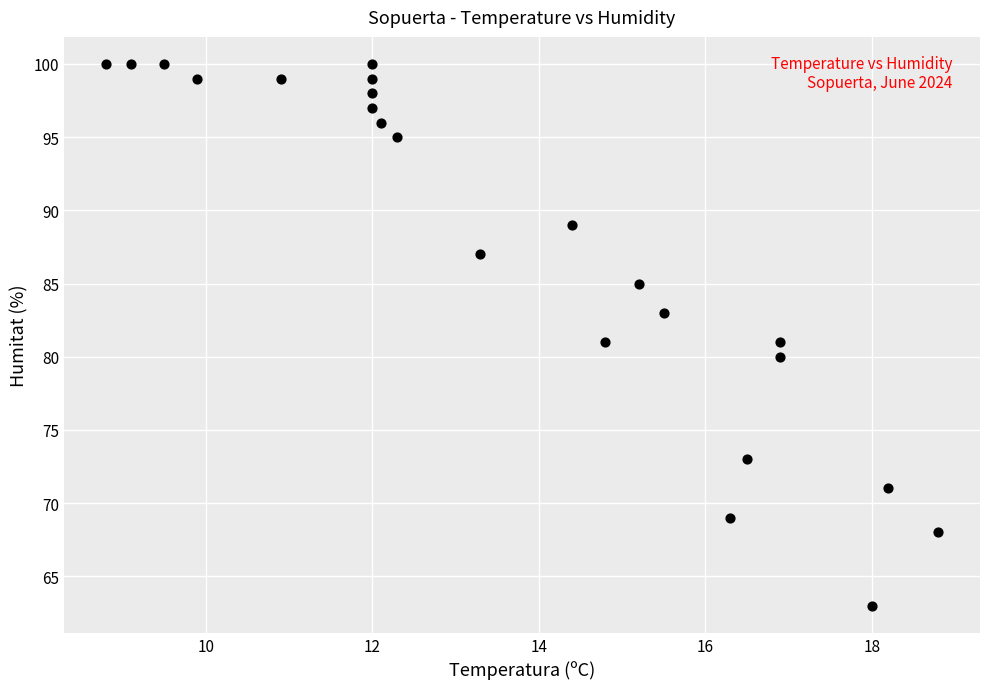

What is the range of Y values (max minus min)?

37